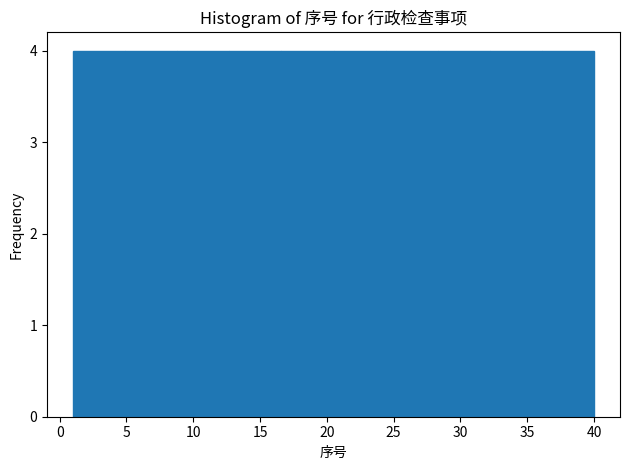

Reading left to right, transcribe this chart: for each bar, give the range it covers on the x-axis and its height. Neither the bar edges nor the heights are printed on the chart, so give them approximately, as read against the axes.

1.0 to 4.9: 4
4.9 to 8.8: 4
8.8 to 12.7: 4
12.7 to 16.6: 4
16.6 to 20.5: 4
20.5 to 24.4: 4
24.4 to 28.3: 4
28.3 to 32.2: 4
32.2 to 36.1: 4
36.1 to 40.0: 4